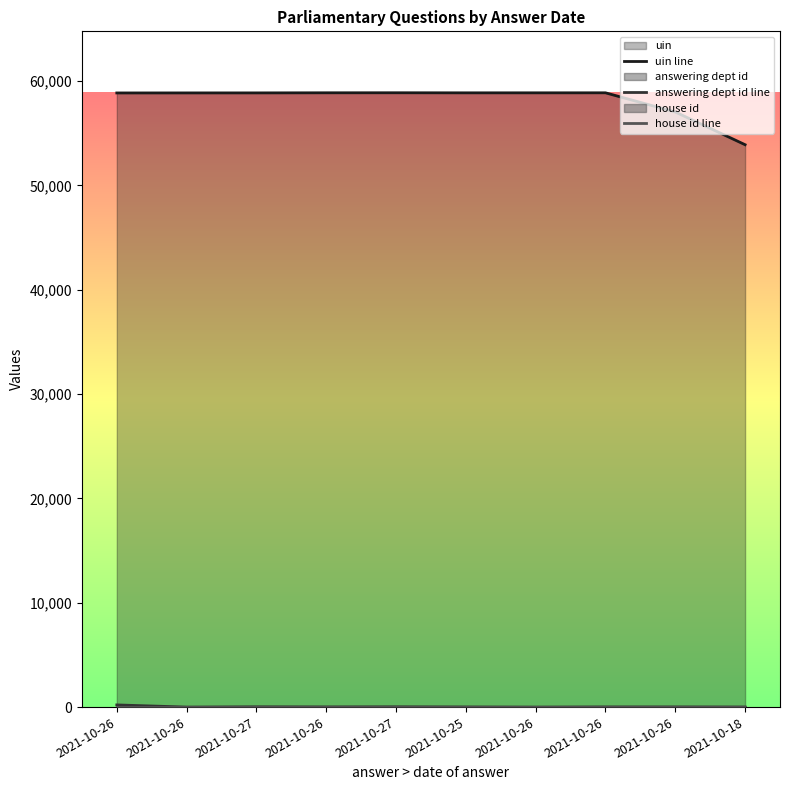

What is the difference between the answering dept id line values at 2021-10-27 and 2021-10-26?

181